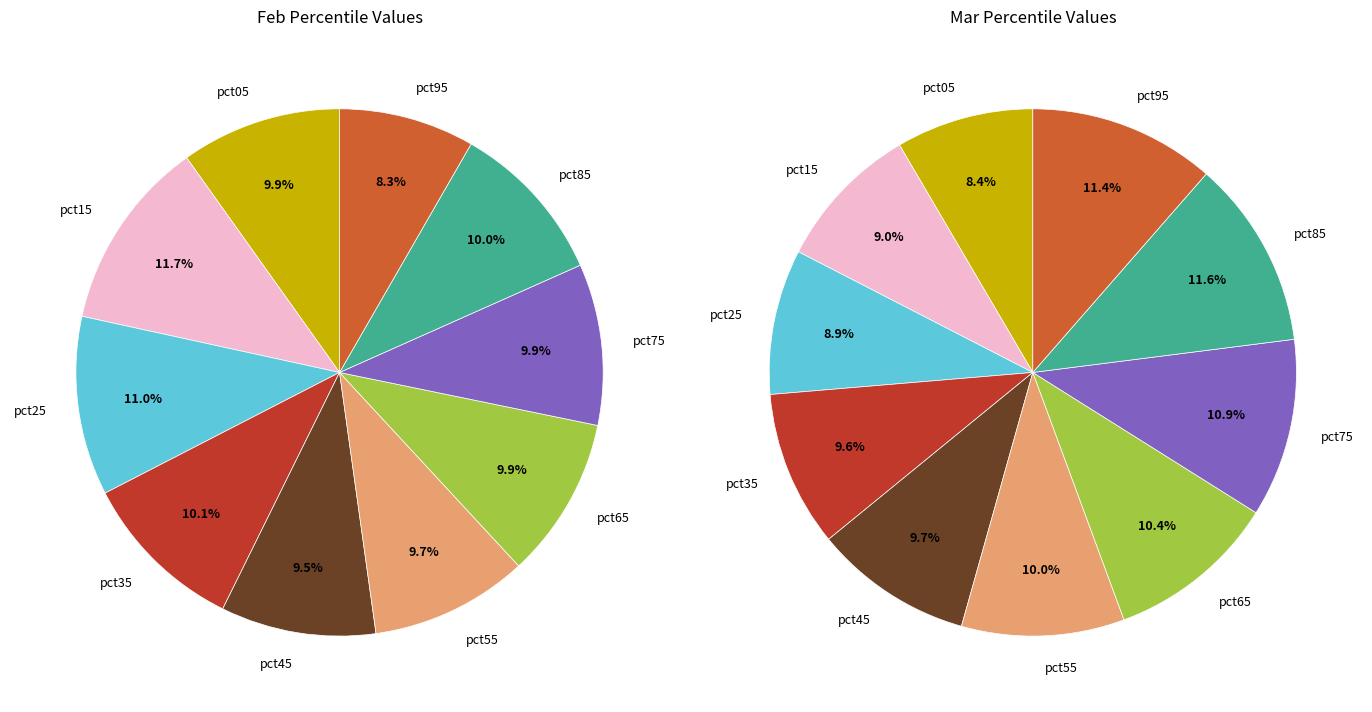

Count the number of slices in the pie.

10